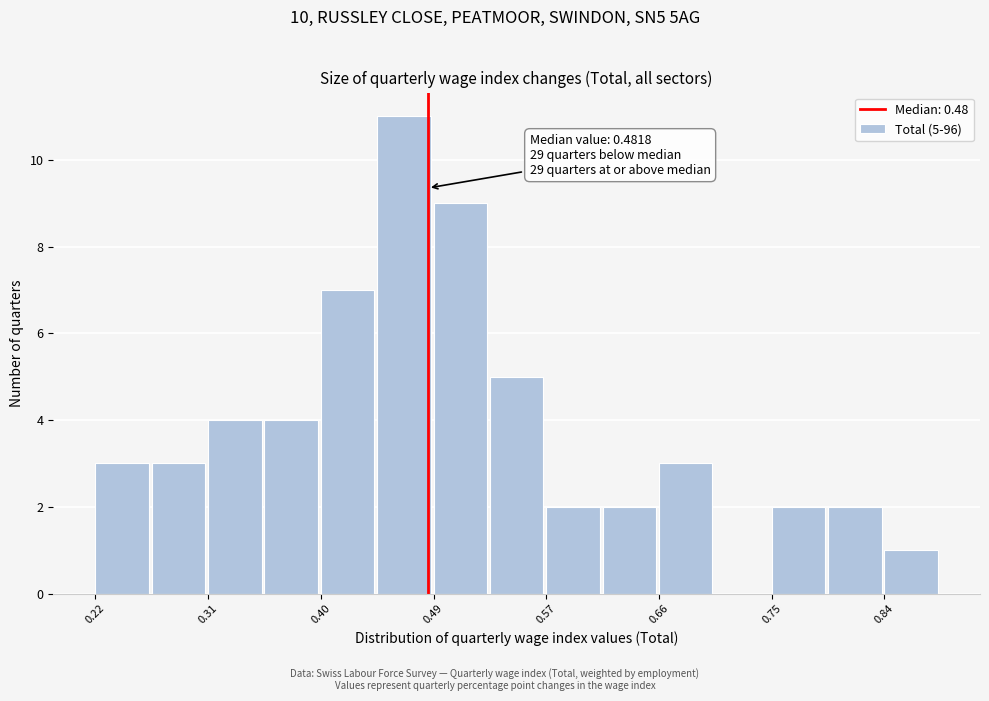

Over which range of the x-axis is the bar tallest?

0.44 to 0.49